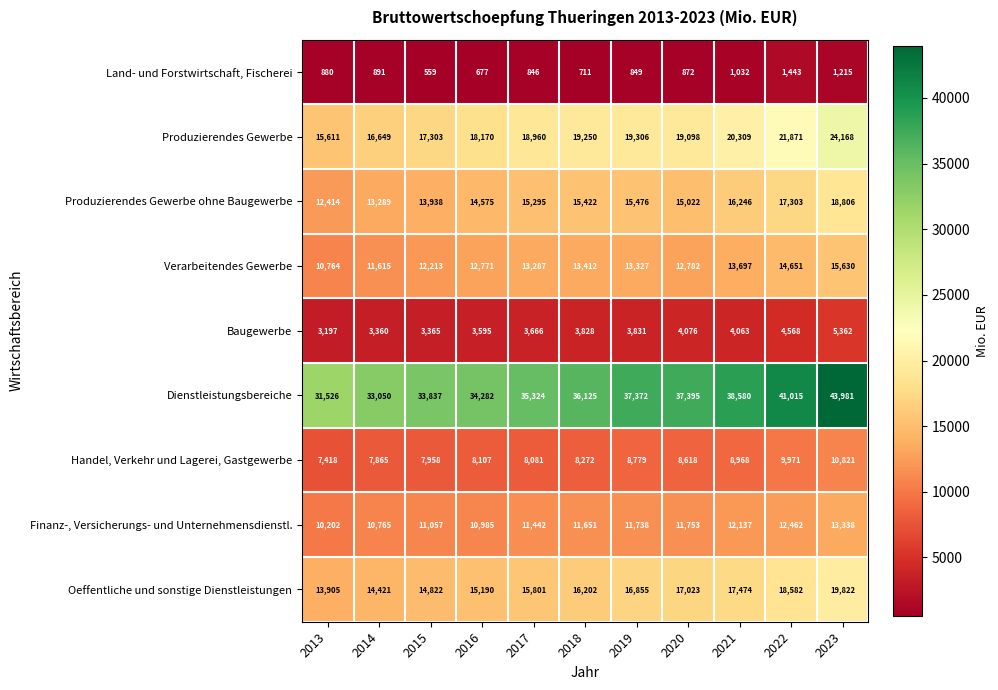

List the series in order of their peak value, lowest first.

Land- und Forstwirtschaft, Fischerei, Baugewerbe, Handel, Verkehr und Lagerei, Gastgewerbe, Finanz-, Versicherungs- und Unternehmensdienstl., Verarbeitendes Gewerbe, Produzierendes Gewerbe ohne Baugewerbe, Oeffentliche und sonstige Dienstleistungen, Produzierendes Gewerbe, Dienstleistungsbereiche